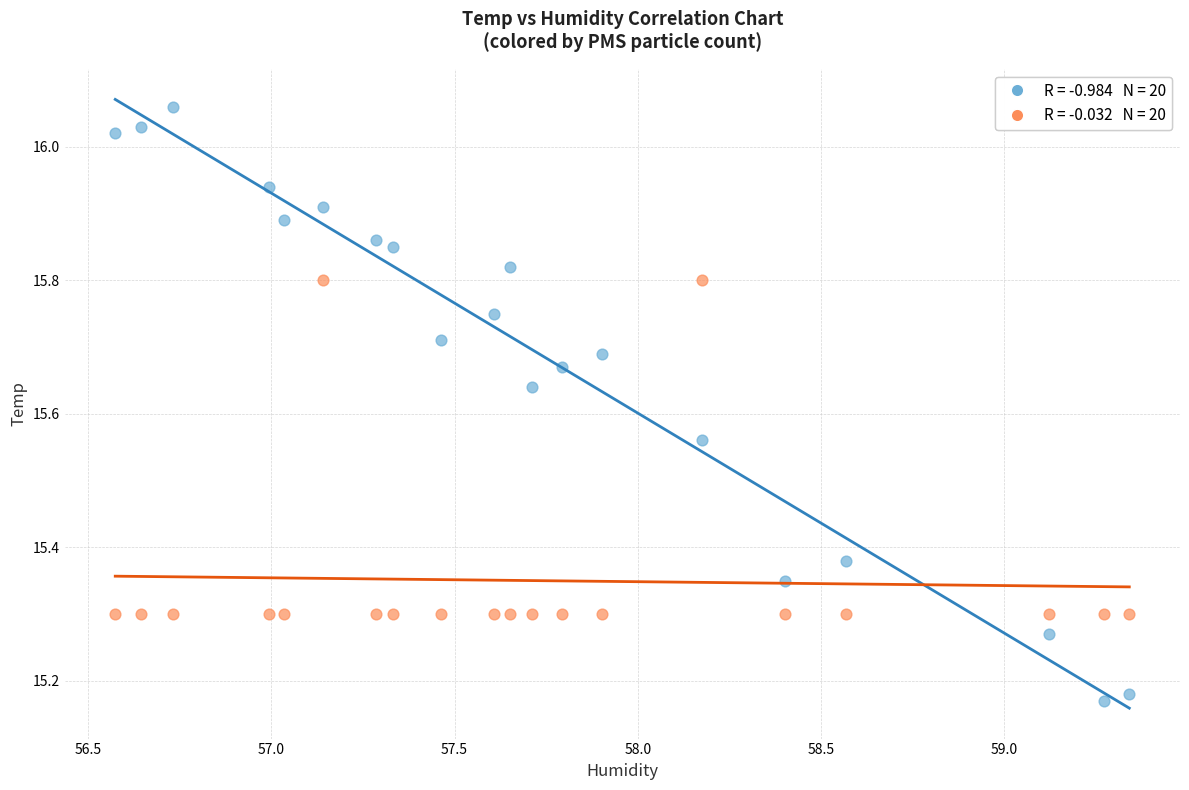

Across all data points, what is the range of Y values (max minus min)?

0.9